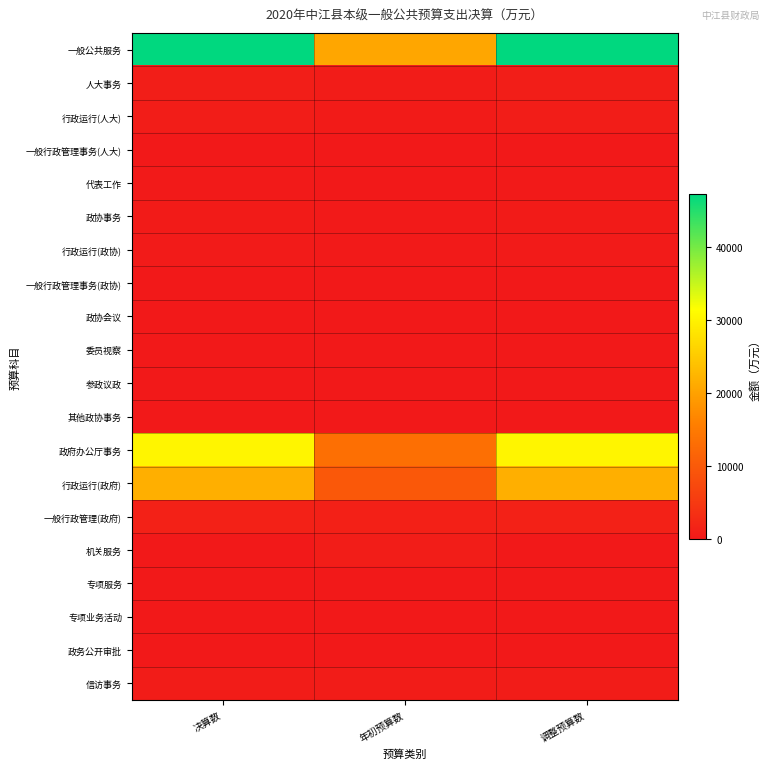

What is the spread (max minus min) of values at 决算数?

47238